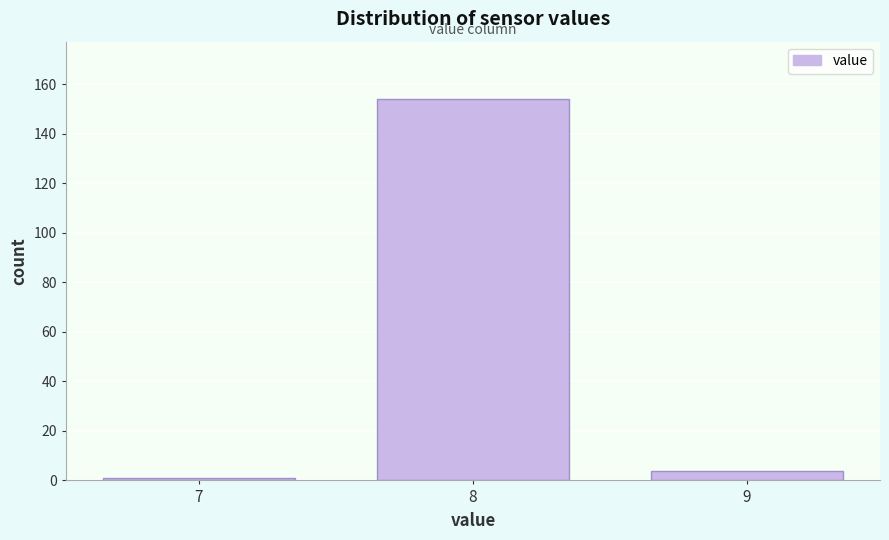

Reading left to right, extract all data points from this chart.

7=1	8=154	9=4